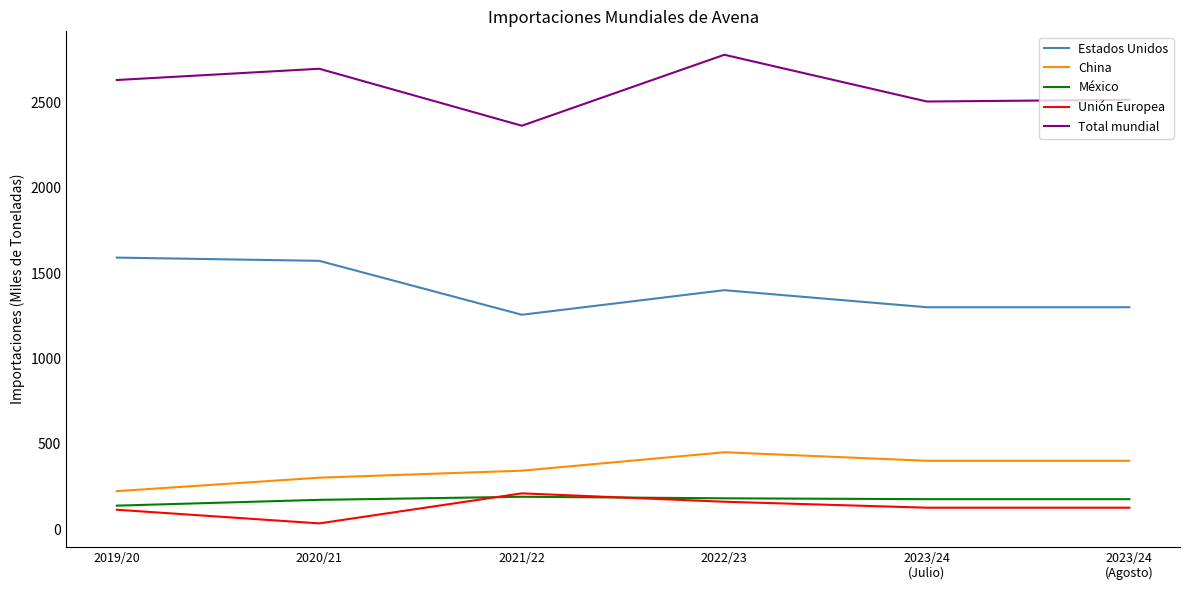

Which series has the largest total across all categories?

Total mundial